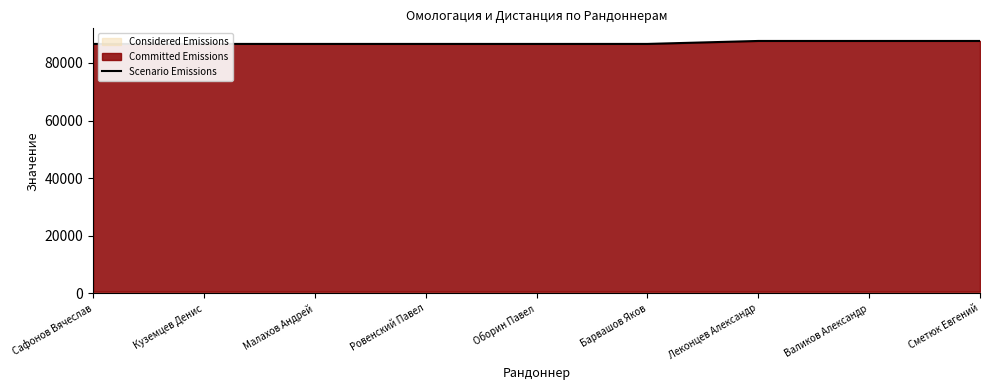

How many lines are shown in the chart?

1